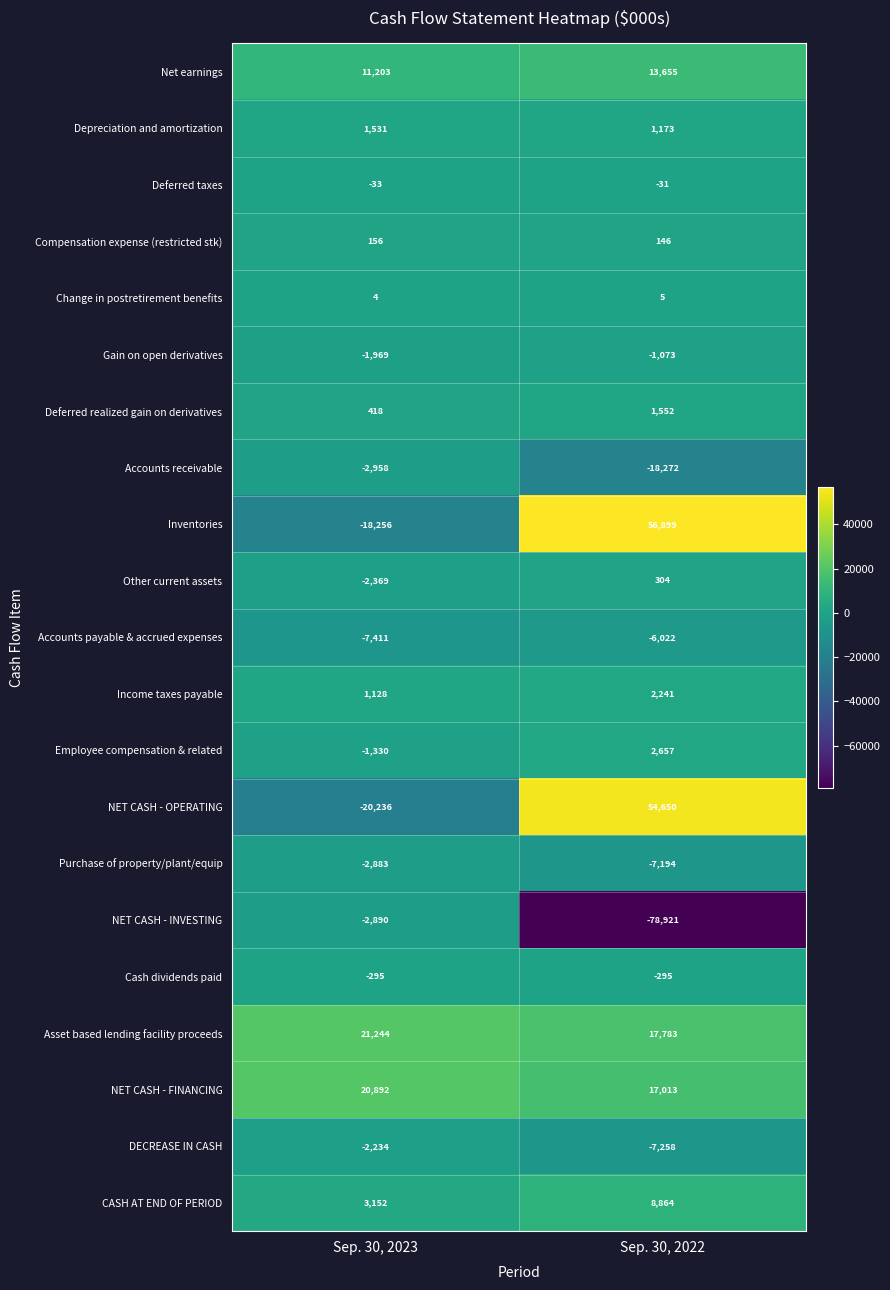

Rank the series by their maximum value, from highest to lowest.

Inventories, NET CASH - OPERATING, Asset based lending facility proceeds, NET CASH - FINANCING, Net earnings, CASH AT END OF PERIOD, Employee compensation & related, Income taxes payable, Deferred realized gain on derivatives, Depreciation and amortization, Other current assets, Compensation expense (restricted stk), Change in postretirement benefits, Deferred taxes, Cash dividends paid, Gain on open derivatives, DECREASE IN CASH, Purchase of property/plant/equip, NET CASH - INVESTING, Accounts receivable, Accounts payable & accrued expenses